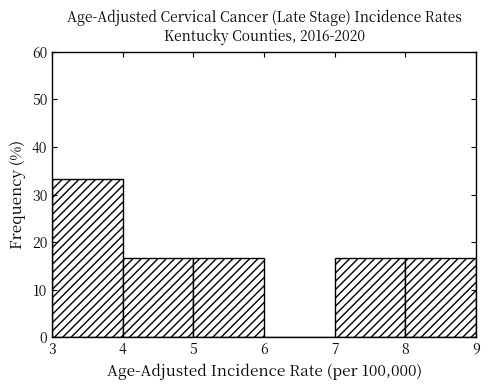

Reading left to right, transcribe this chart: for each bar, give the range it covers on the x-axis and its height. The values are not printed on the chart, so give them approximately, as read against the axis.

3 to 4: 33
4 to 5: 17
5 to 6: 17
6 to 7: 0
7 to 8: 17
8 to 9: 17